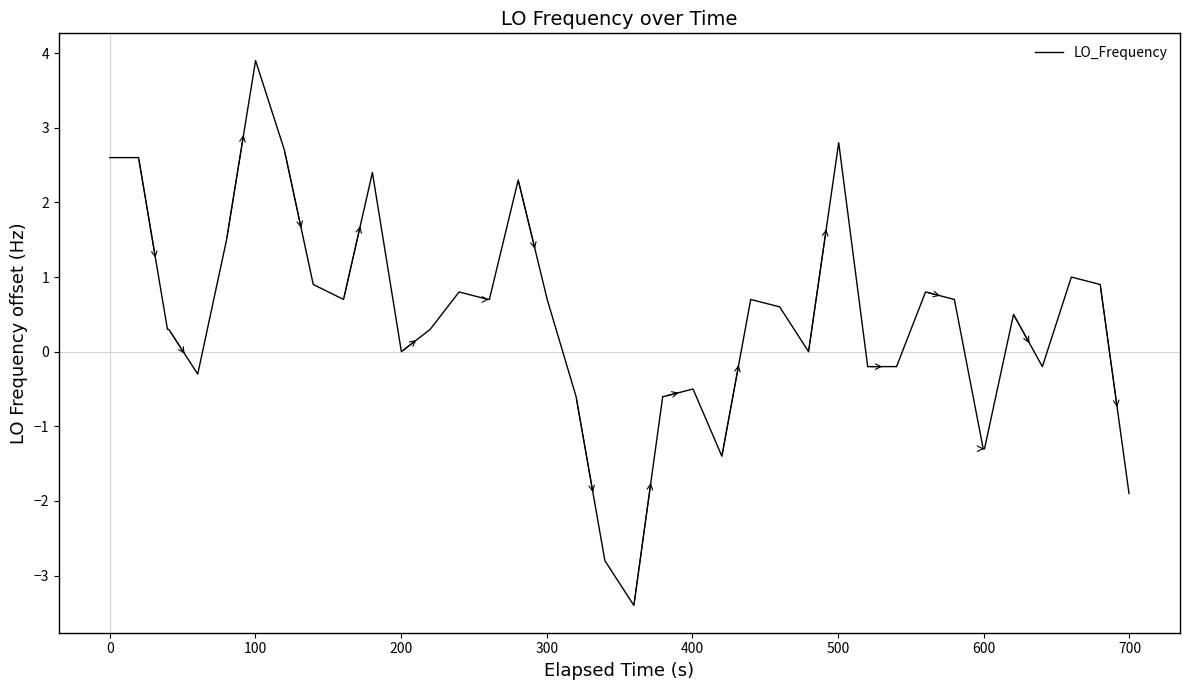

What is the maximum value shown in the chart?

3.9